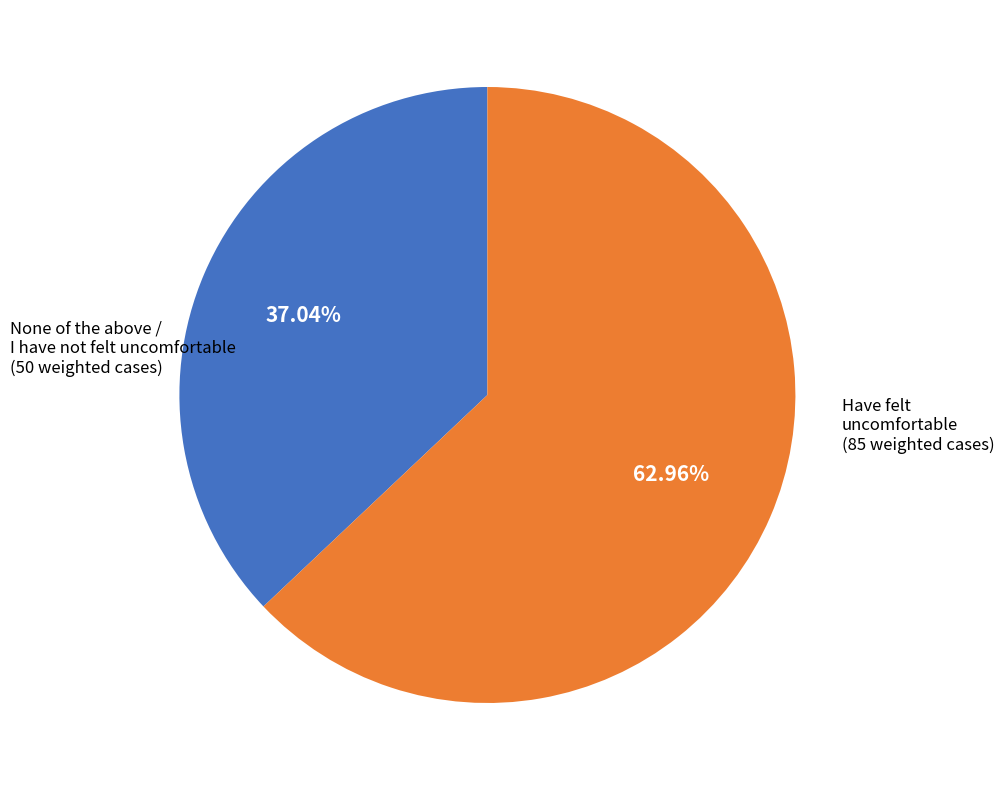

Is there any slice that represents more than half of the pie?

Yes